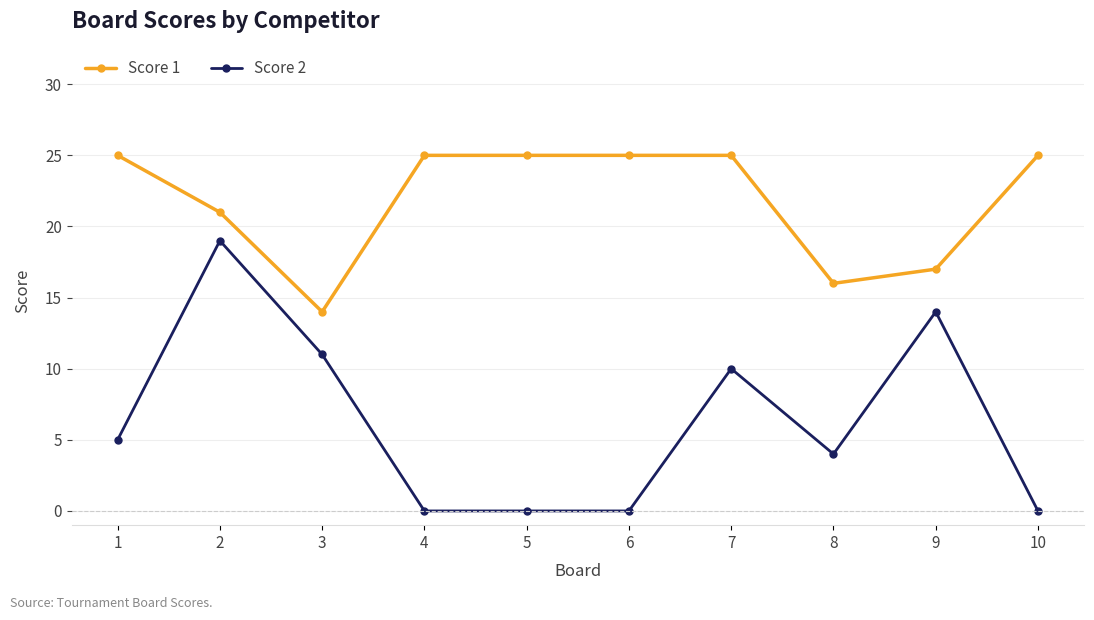

True or false: Score 2 and Score 1 intersect in this chart.

False